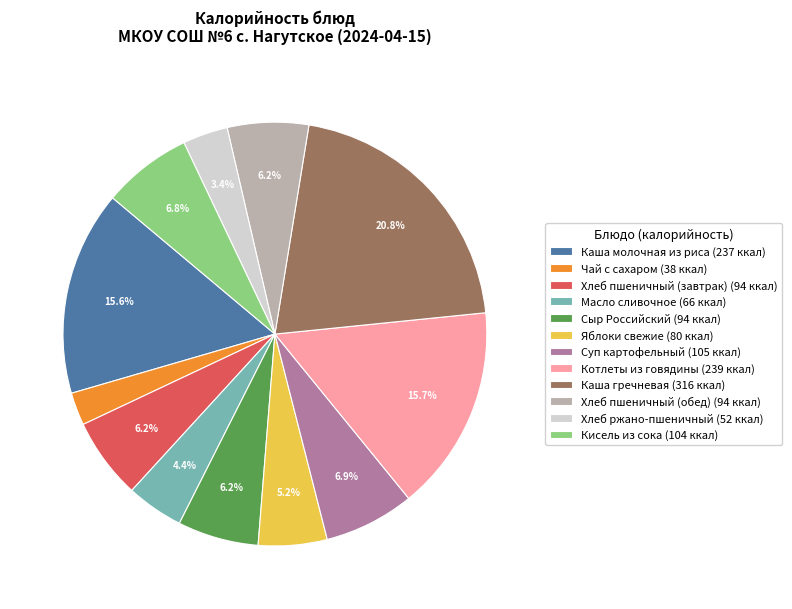

Which slice is the largest?

Каша гречневая